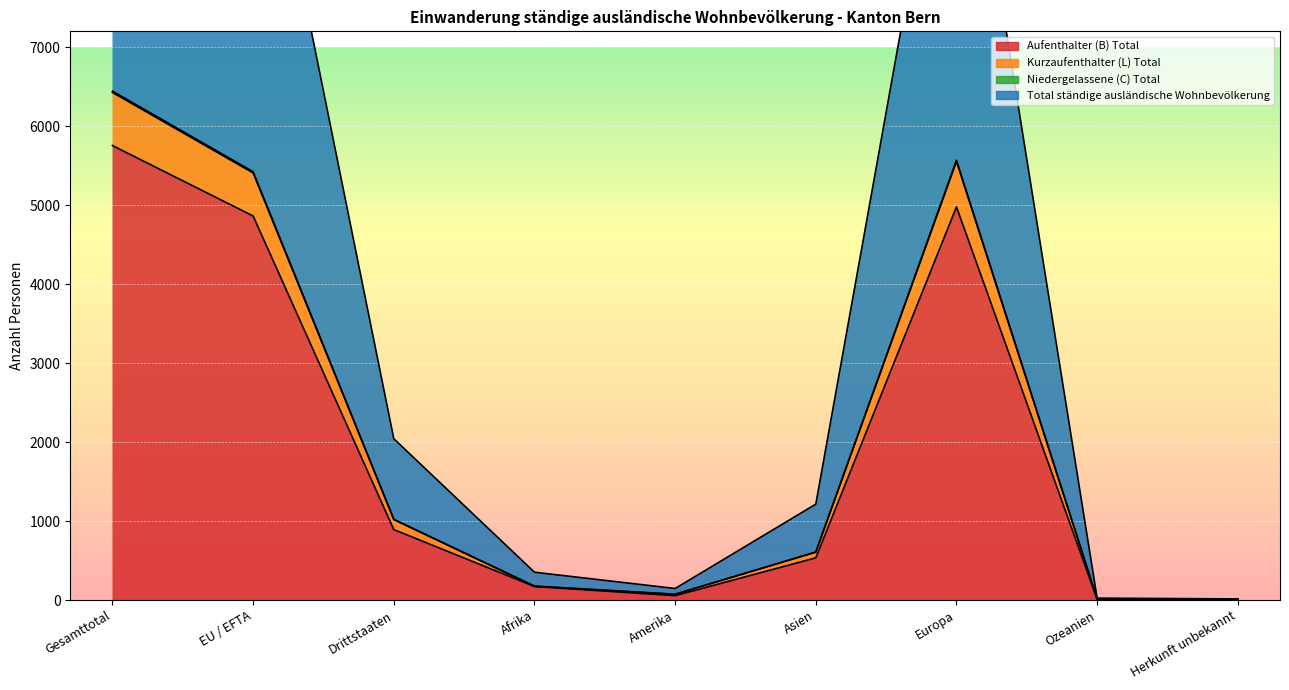

What is the label of the 4th point from the left?

Afrika